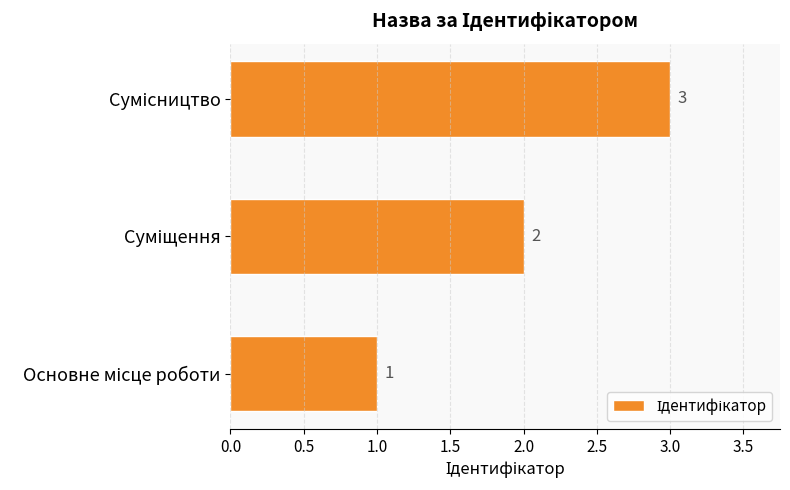

What is the average value?

2